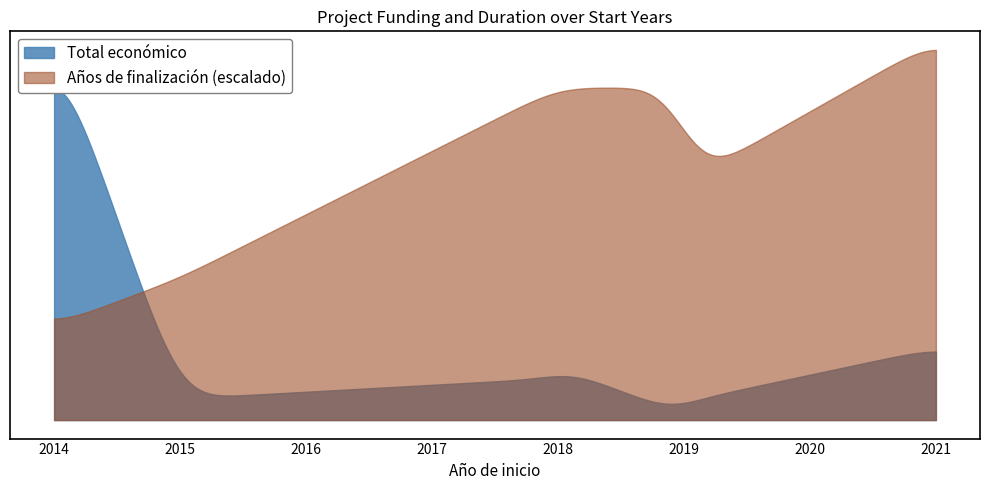

Reading left to right, what are all the values shown in this chart?

Total económico: 2014=241035	2015=13520	2018=26635	2018=33853	2019=11710	2019=2791	2021=45592
Año de finalización: 2014=2016	2015=2017	2018=2021	2018=2021	2019=2019	2019=2021	2021=2022